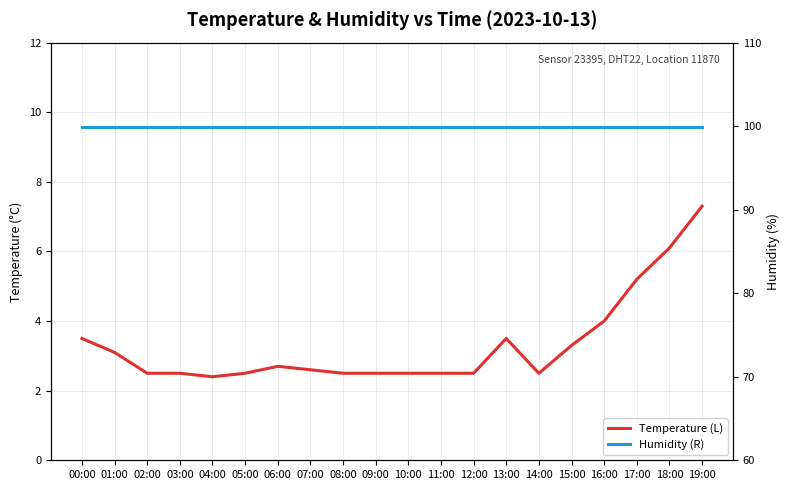

True or false: Temperature (L) and Humidity (R) cross at least once.

False